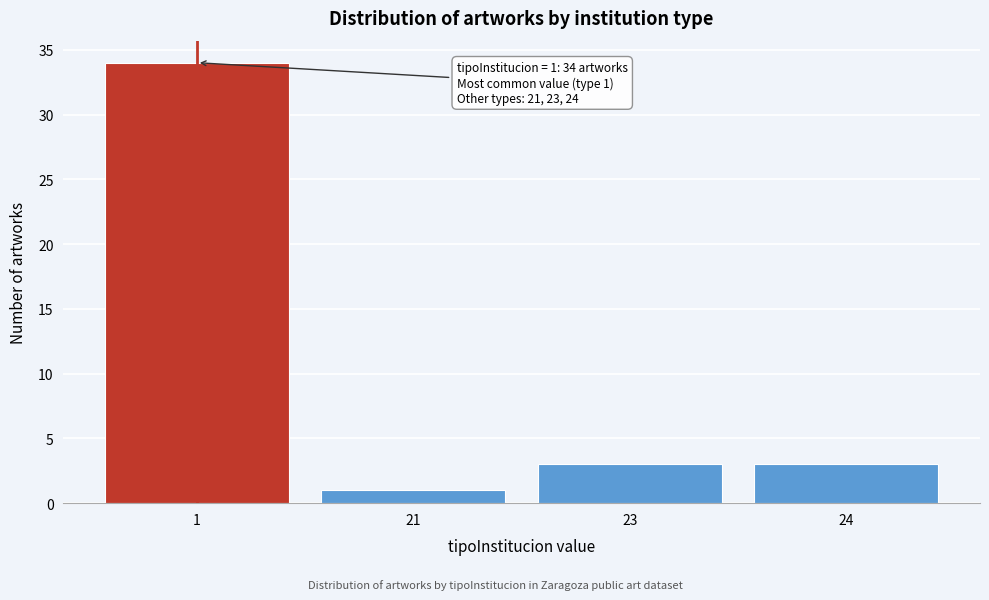

Reading left to right, list all the values displayed in this chart.

1=34	21=1	23=3	24=3